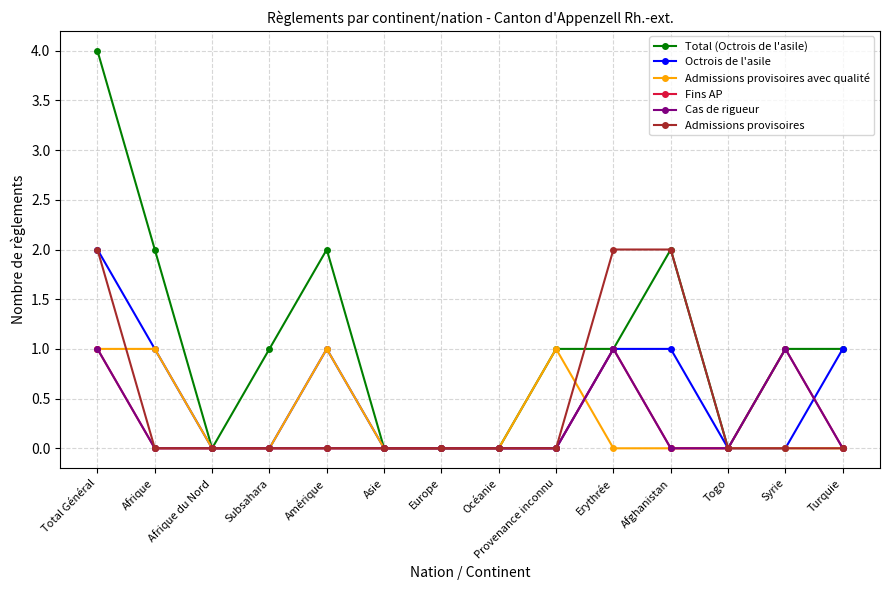

At how many categories does at least one series exceed 3?

1